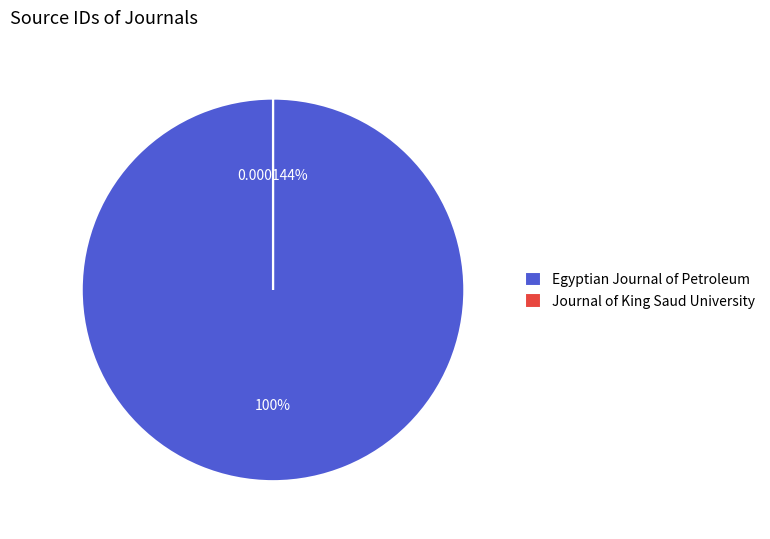

To the nearest percent, what is the average slice percentage?

50%